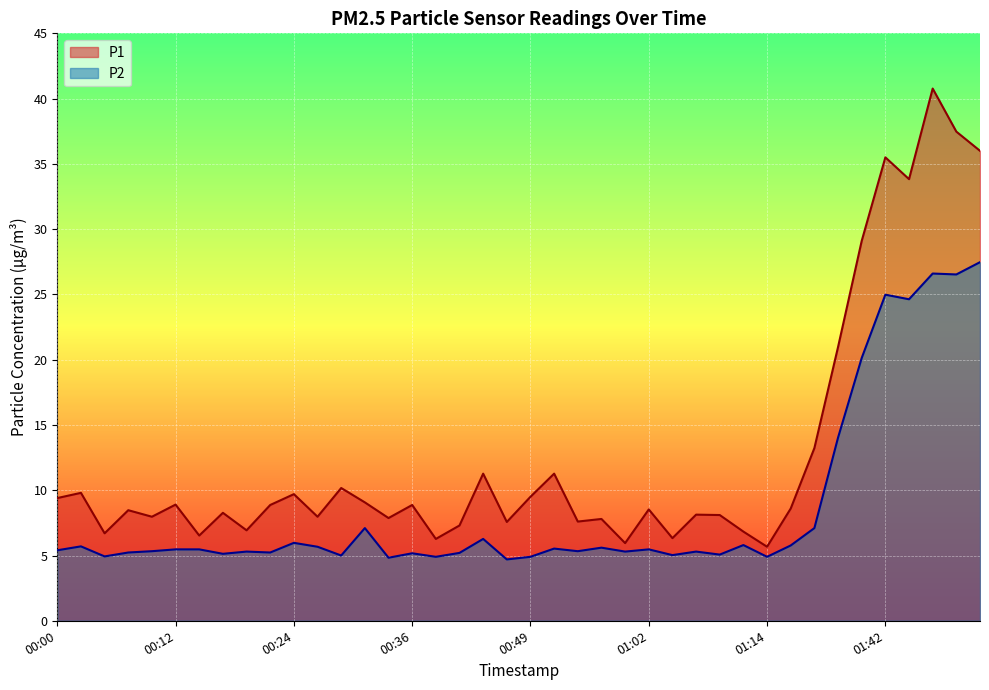

The value of P2 at 00:12 is 5.5. True or false?

True